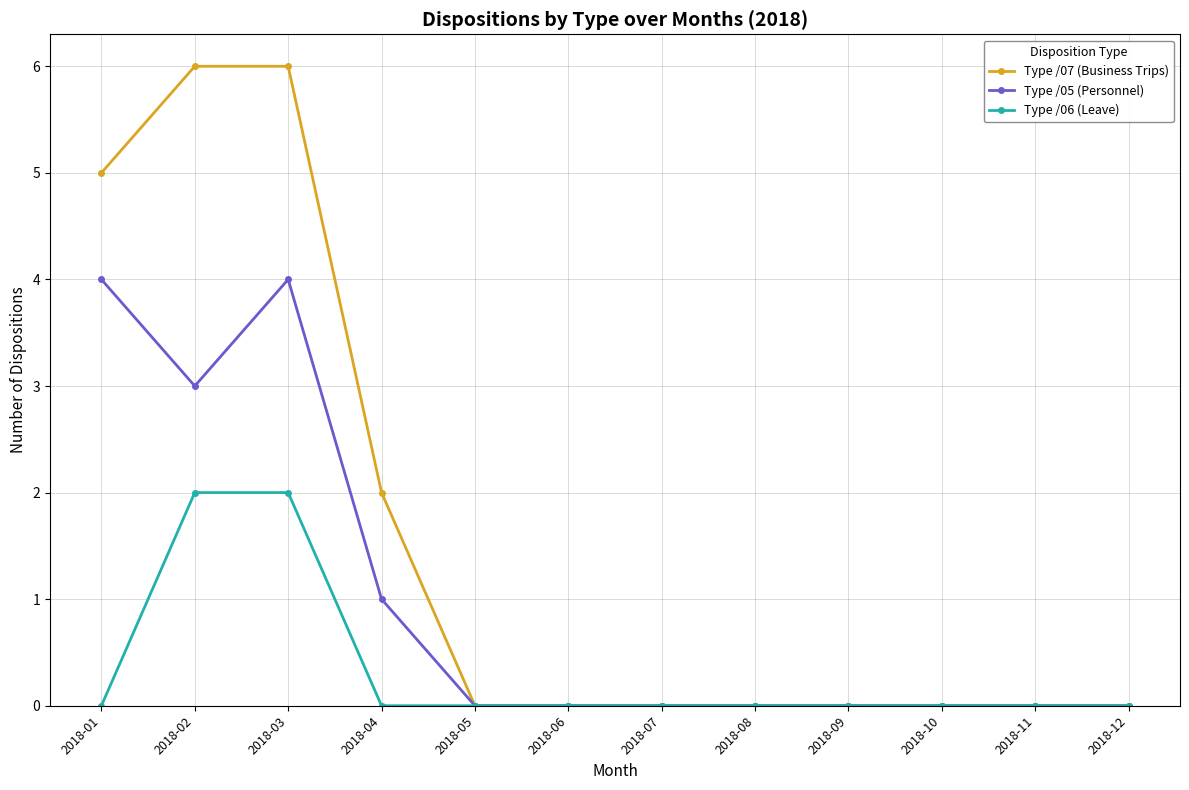

Which series has the largest total across all categories?

Type /07 (Business Trips)